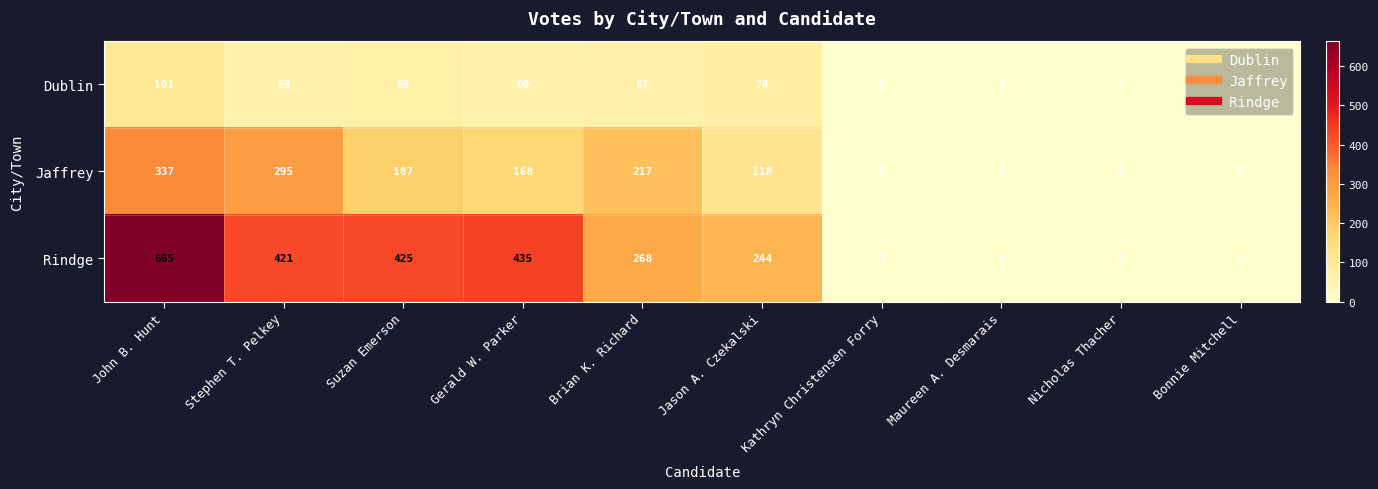

List the series in order of their peak value, highest first.

Rindge, Jaffrey, Dublin